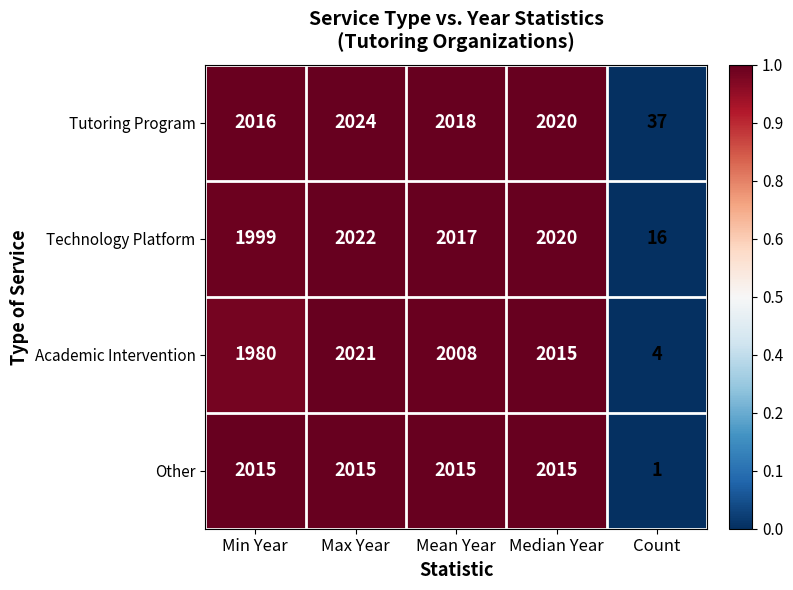

How many series are shown in this chart?

4